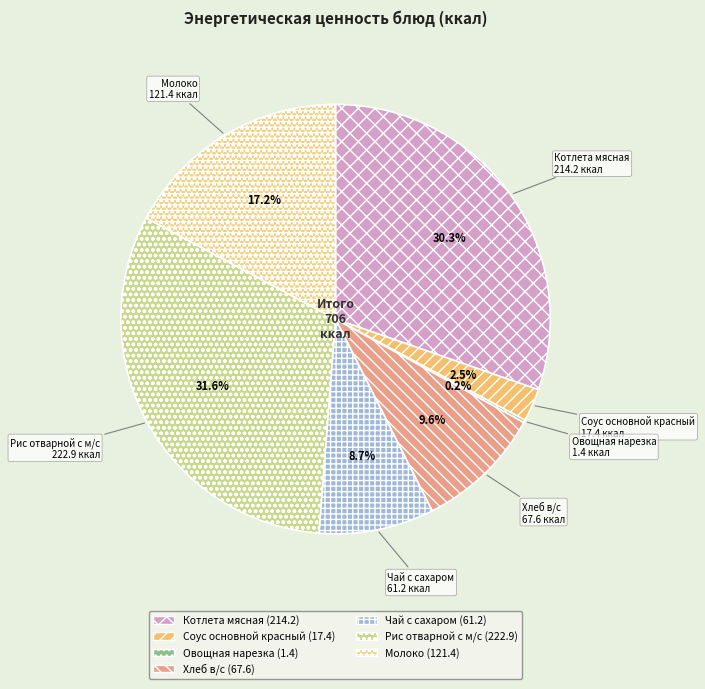

The Чай с сахаром slice represents 1% of the pie. True or false?

False